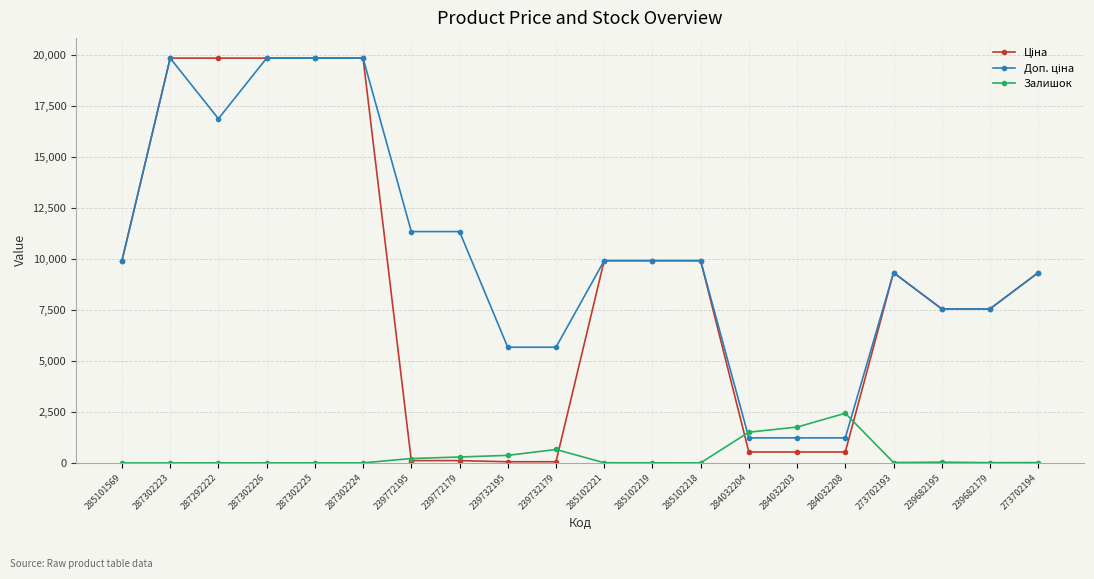

True or false: Залишок has more than 1 interior local peaks.

True